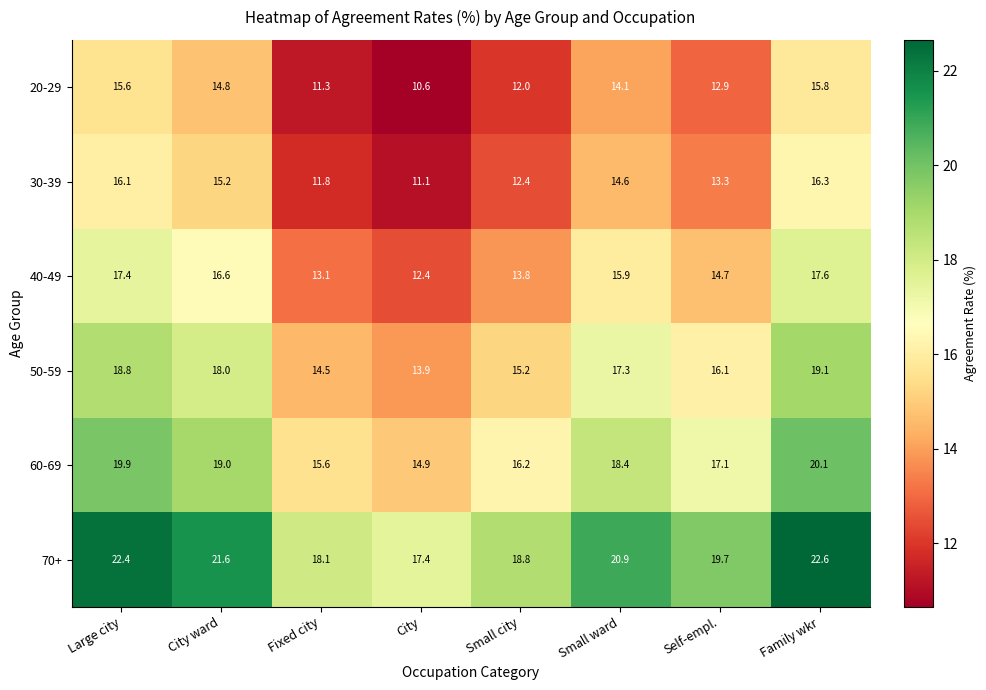

What is the highest value of the 30-39 series?

16.3